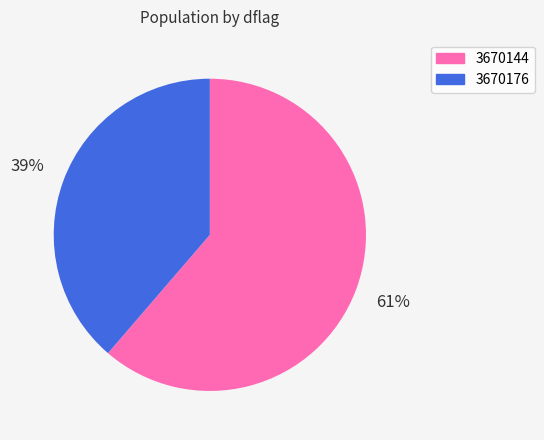

Which has a higher value, 3670176 or 3670144?

3670144